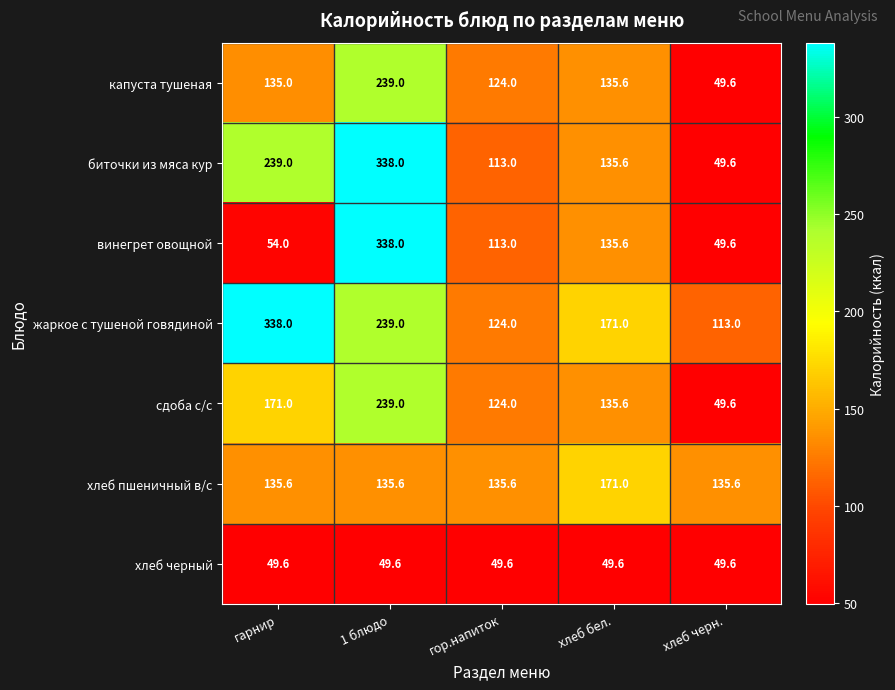

True or false: сдоба с/с has a value of 65.2 at хлеб бел..

False